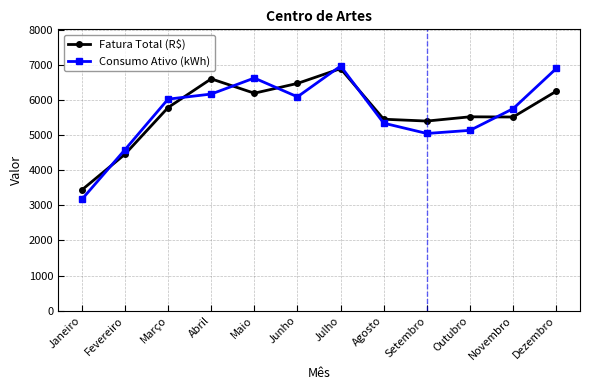

Is it true that Consumo Ativo (kWh) equals 1918.2 at Abril?

False